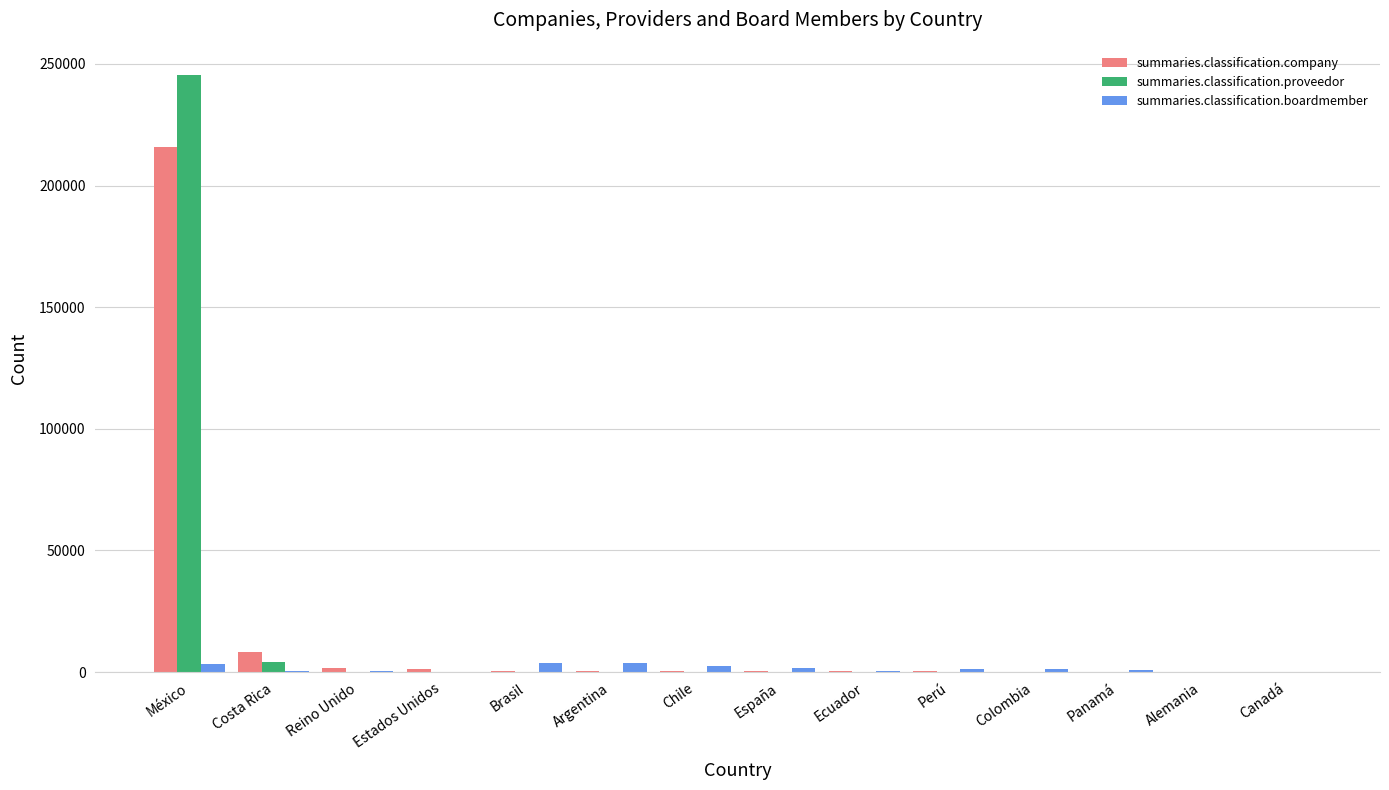

What is the spread (max minus min) of values at Perú?

1281